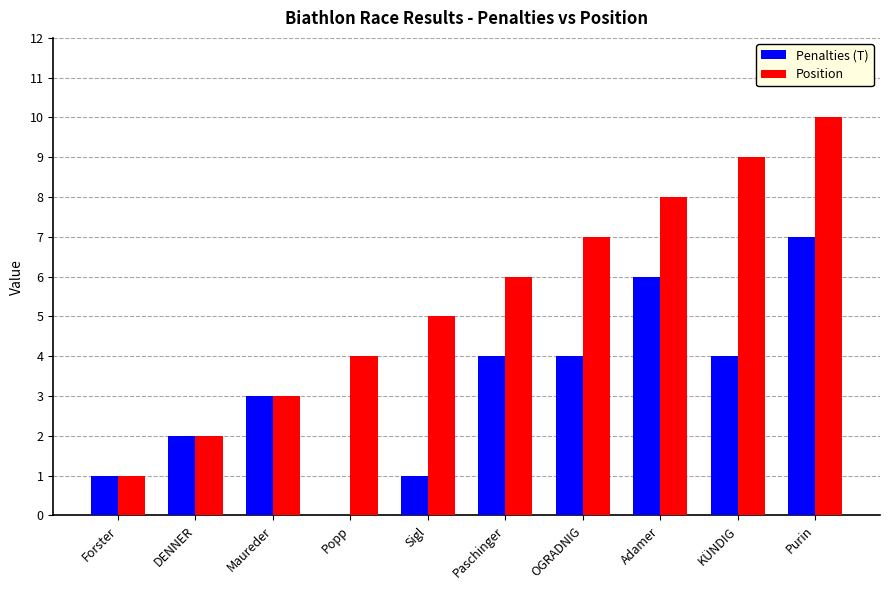

The value of Penalties (T) at Forster is 1. True or false?

True